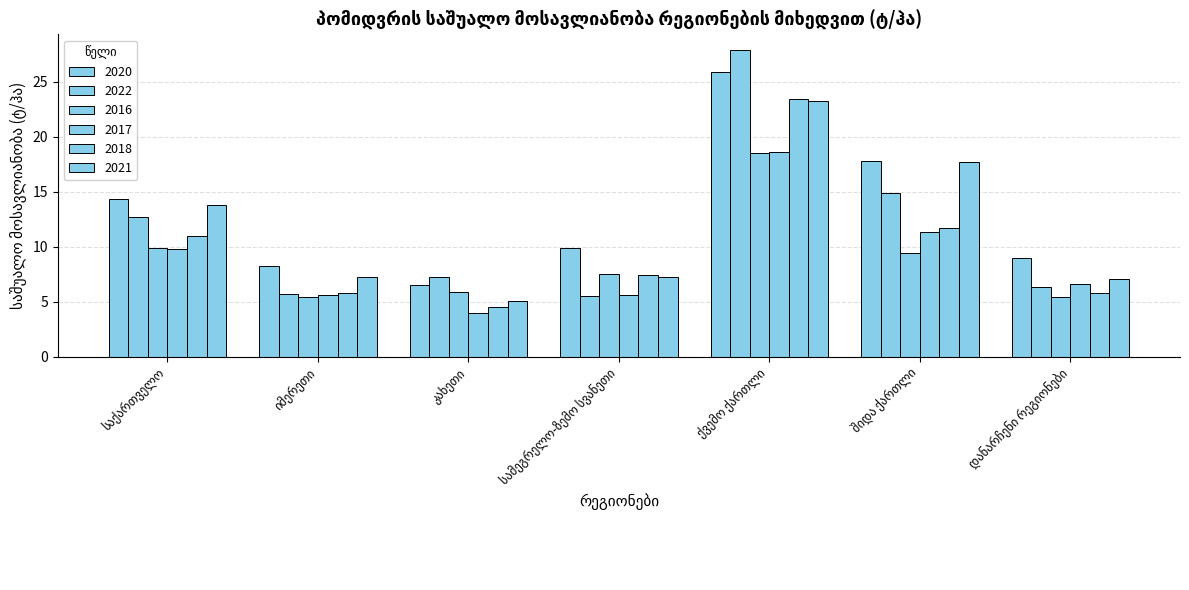

At which category does the chart reach its peak across all series?

ქვემო ქართლი